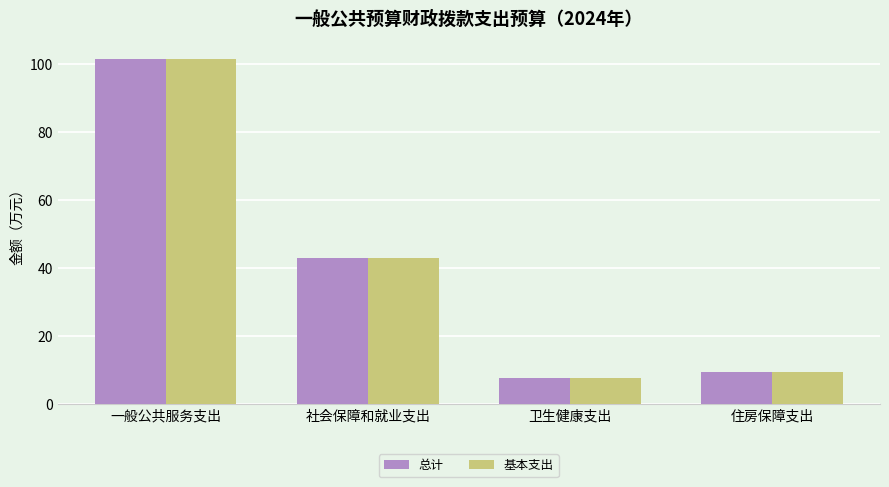

The 总计 series shows 9.4 at 住房保障支出. True or false?

True